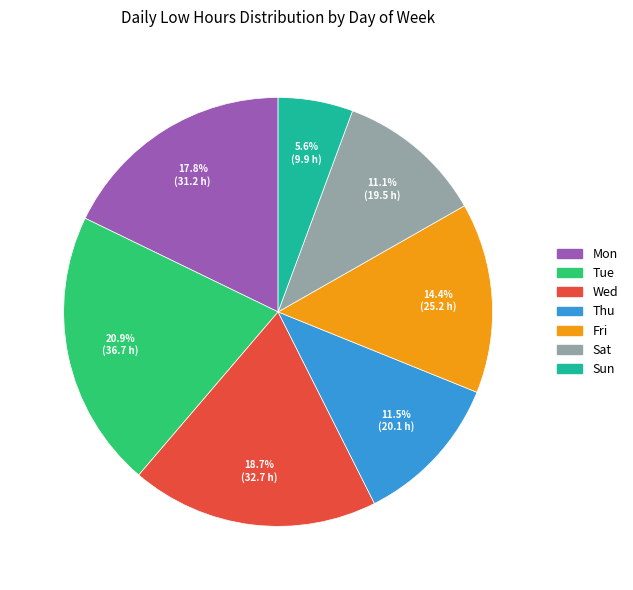

Combined, what portion of the pie is Sun and Thu?

17.1%